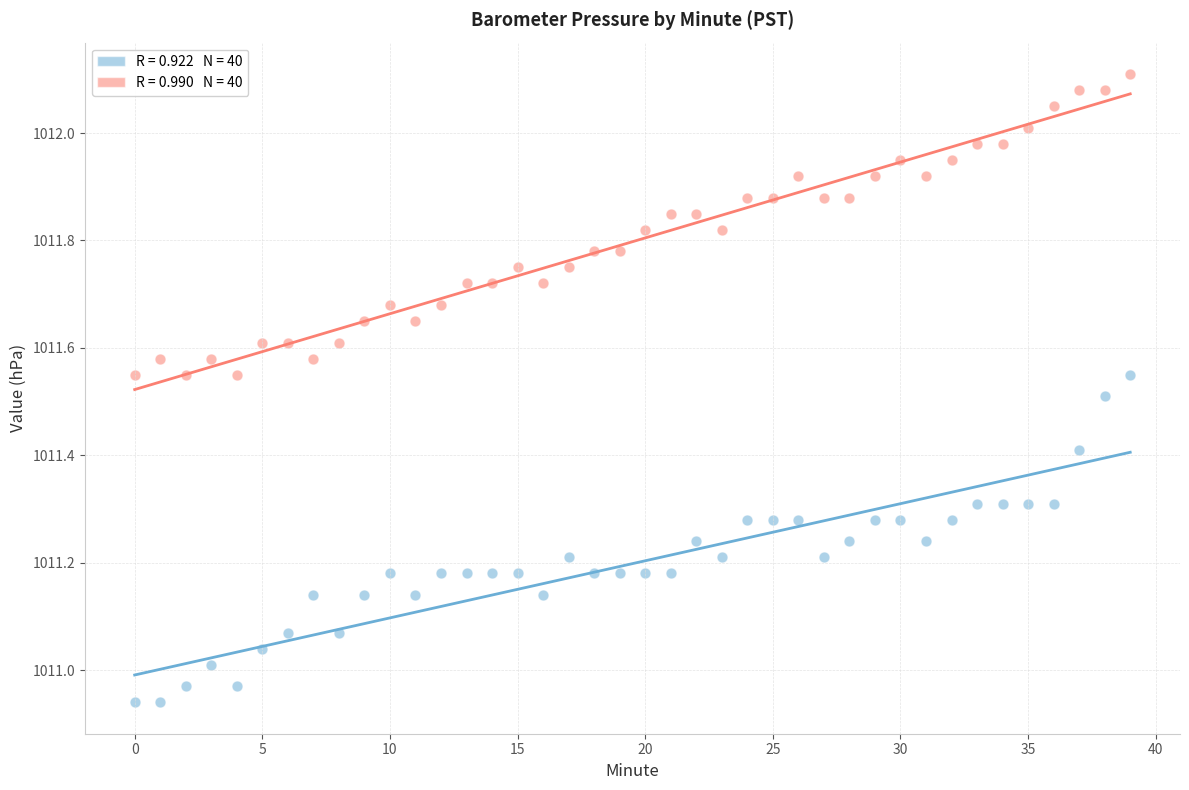

How many data points are displayed?

80